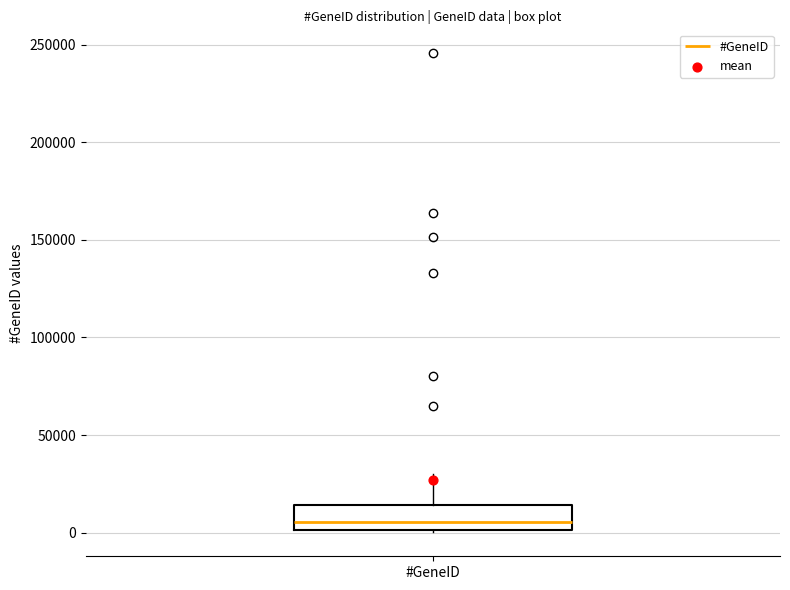

Where does the upper whisker of the box for #GeneID end on the y-axis? The values are not printed on the chart, so give them approximately, as read against the axis.

30000